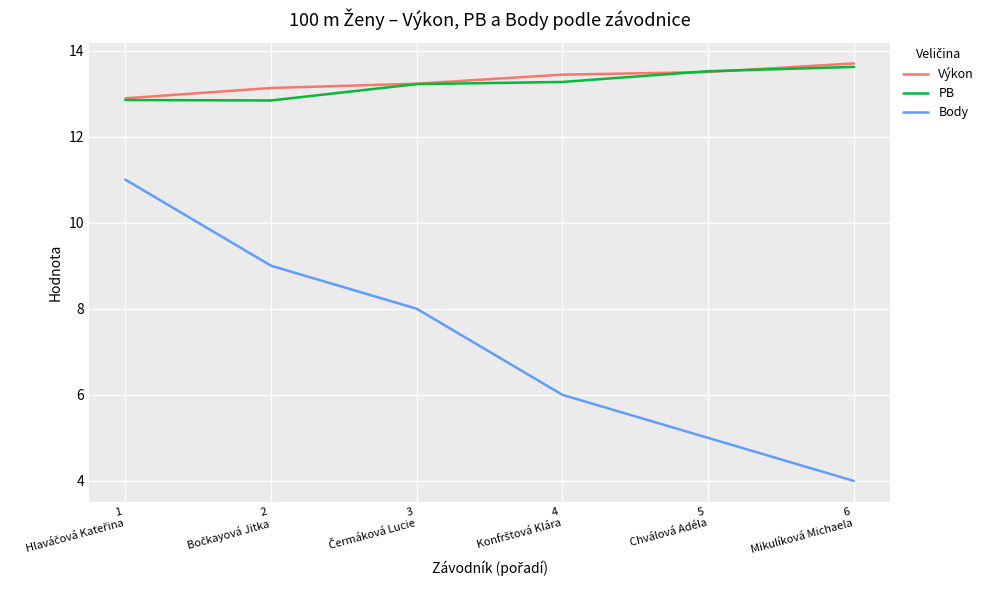

What is the smallest value displayed?

4.0